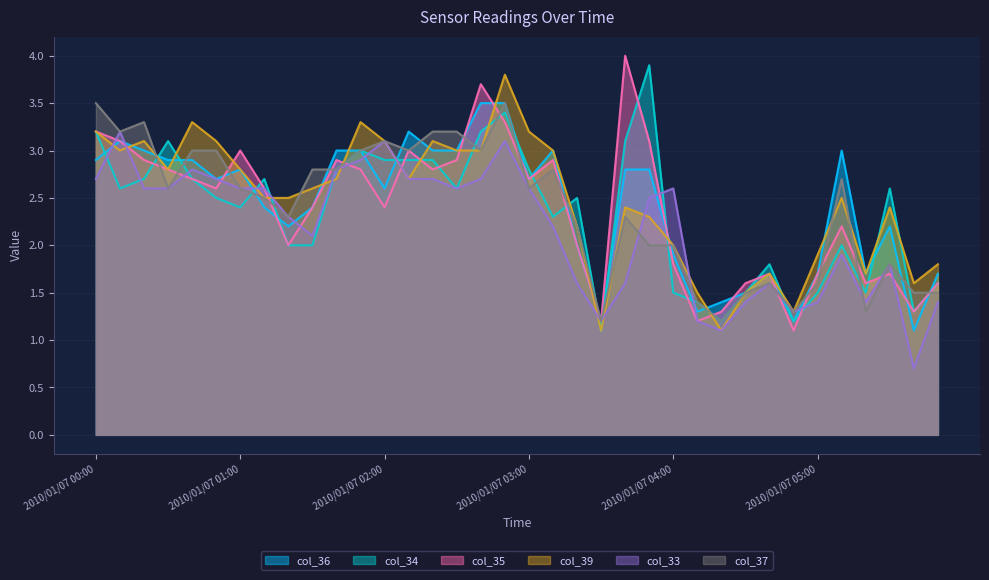

How many data points in col_35 are above 2?

22